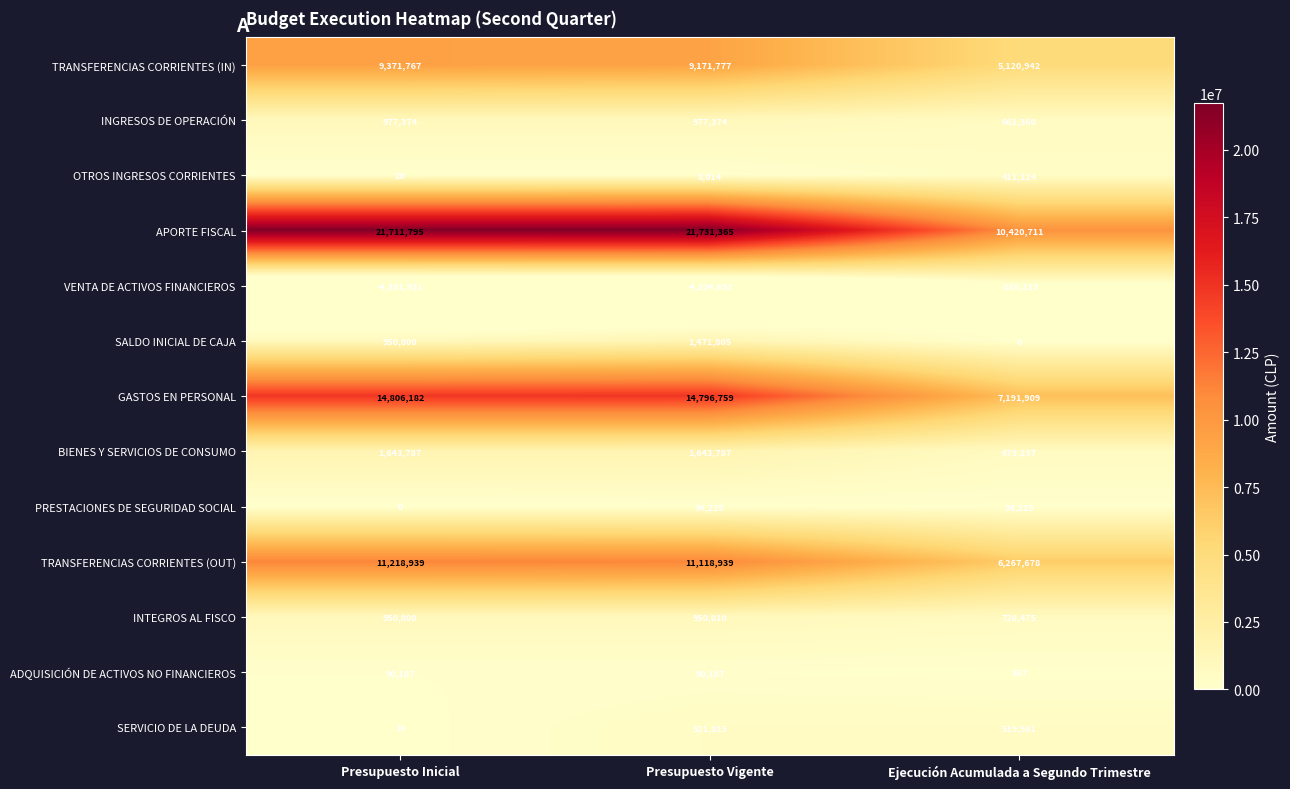

The value of SERVICIO DE LA DEUDA at Presupuesto Inicial is 4. True or false?

False